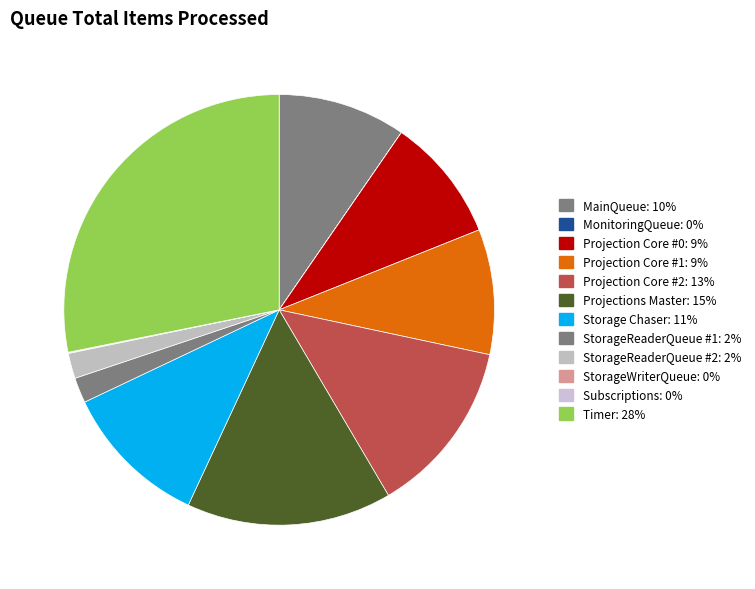

Which has a higher value, Subscriptions or Projection Core #0?

Projection Core #0